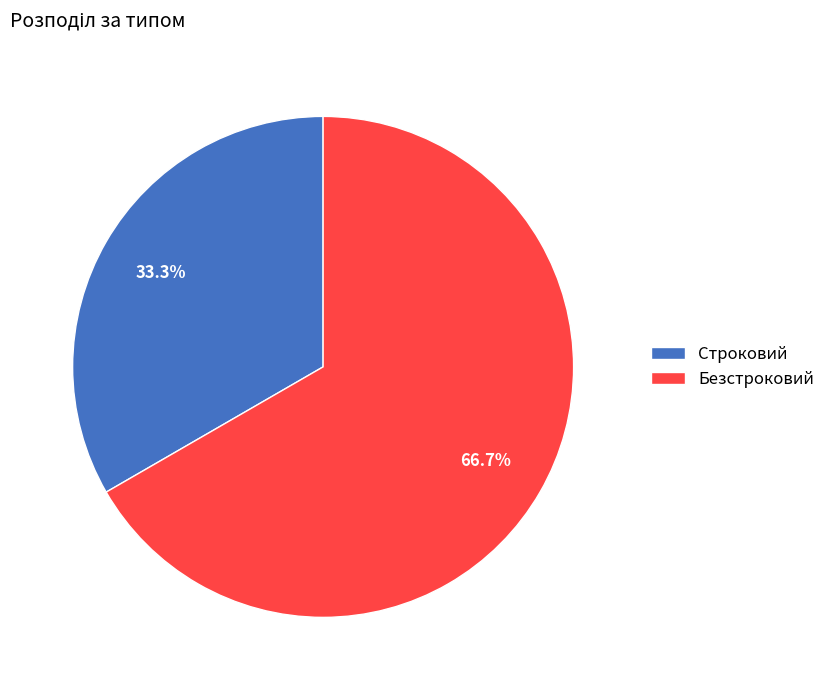

Which has a higher value, Безстроковий or Строковий?

Безстроковий